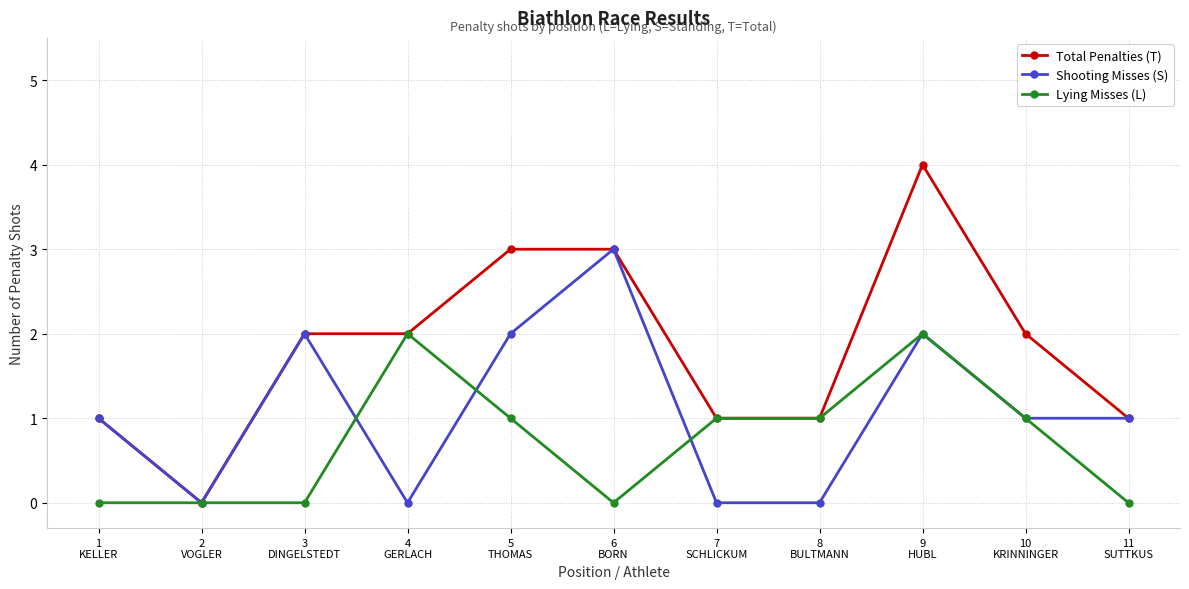

True or false: Lying Misses (L) has a value of 0 at 6
BORN.

True